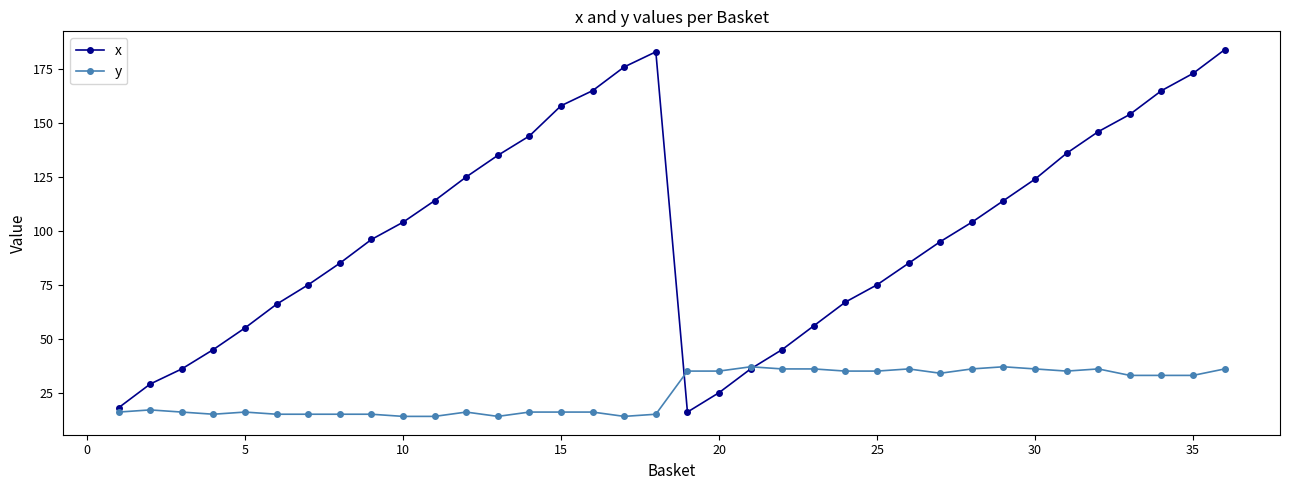

Which series has the largest total across all categories?

x